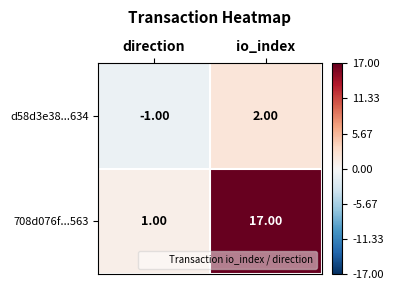

What is the difference between the maximum and minimum values in the 708d076f...563 series?

16